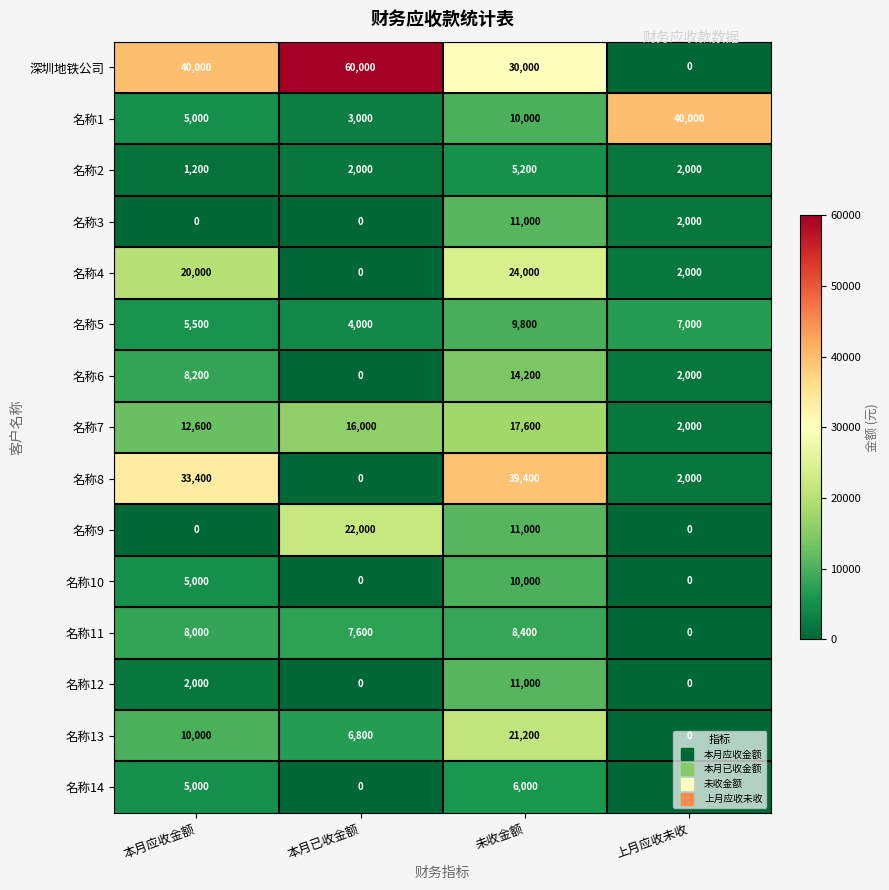

At which category is the sum across all series the highest?

未收金额